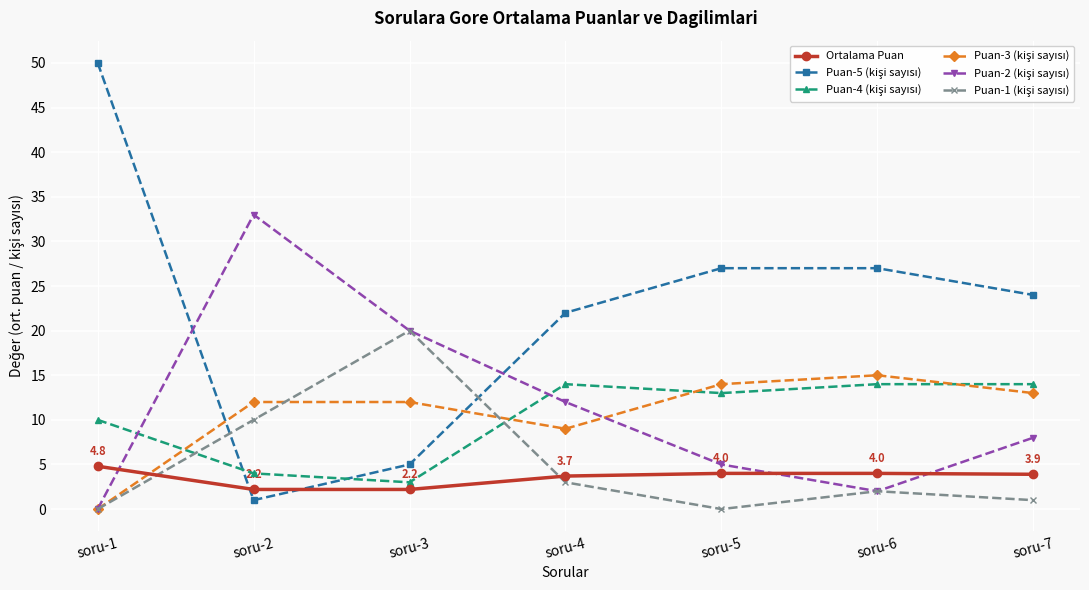

What is the maximum value shown in the chart?

50.0